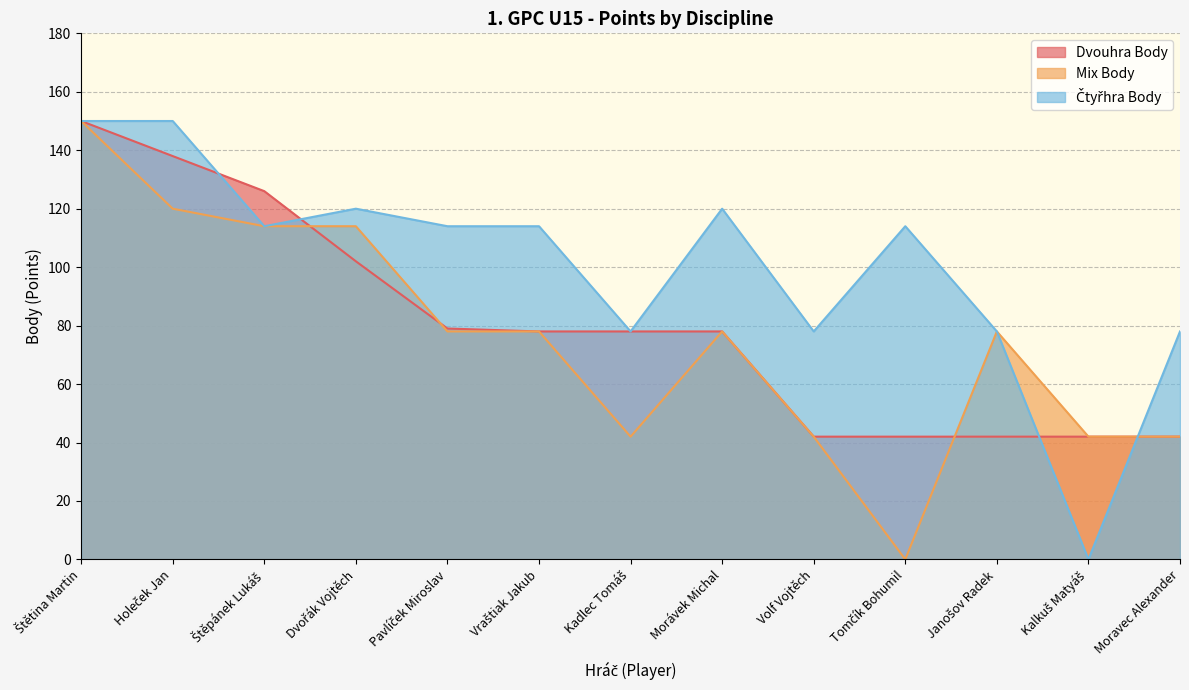

Which series has the largest range (max minus min)?

Mix Body